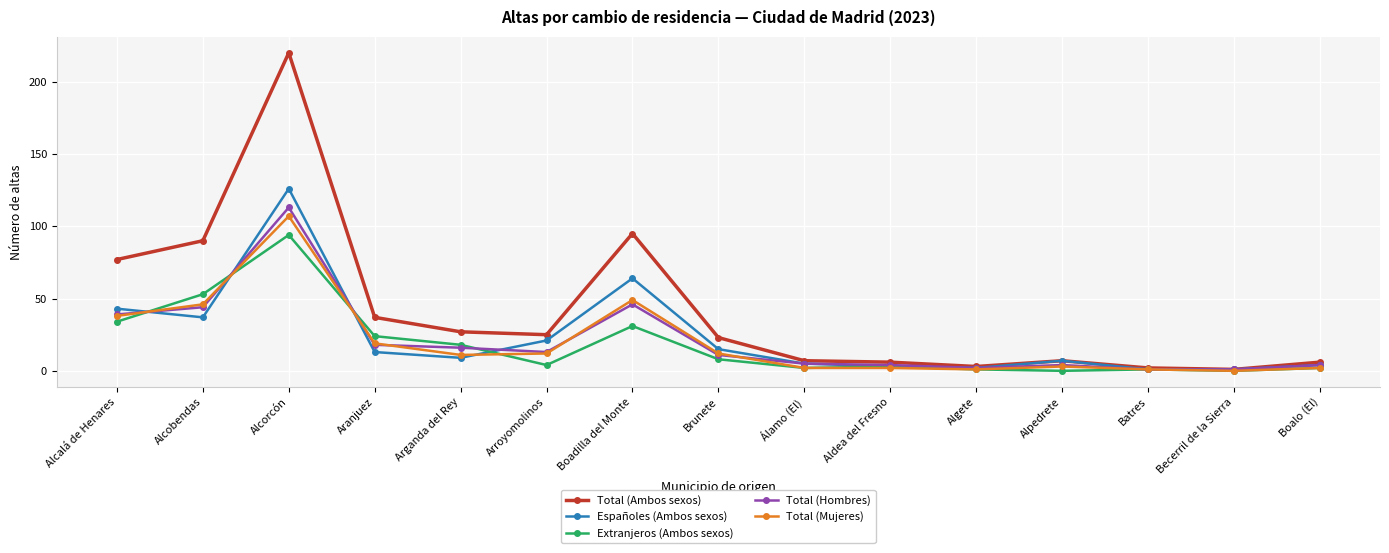

What is the approximate value of Españoles (Ambos sexos) at Becerril de la Sierra?

1